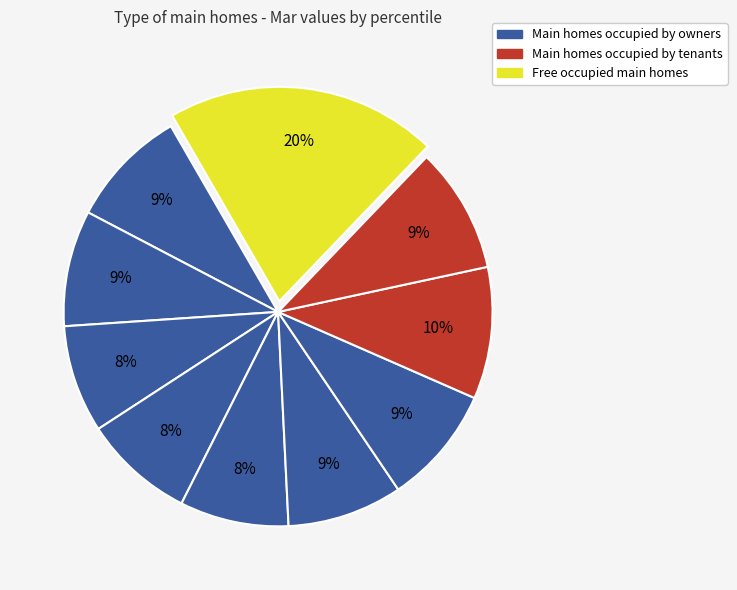

Count the number of slices in the pie.

10